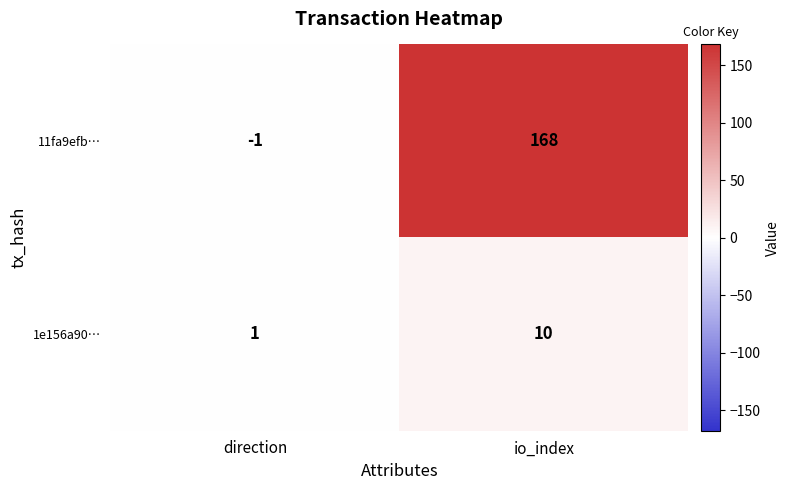

Reading right to left, extract all data points from this chart.

11fa9efb…: io_index=168	direction=-1
1e156a90…: io_index=10	direction=1